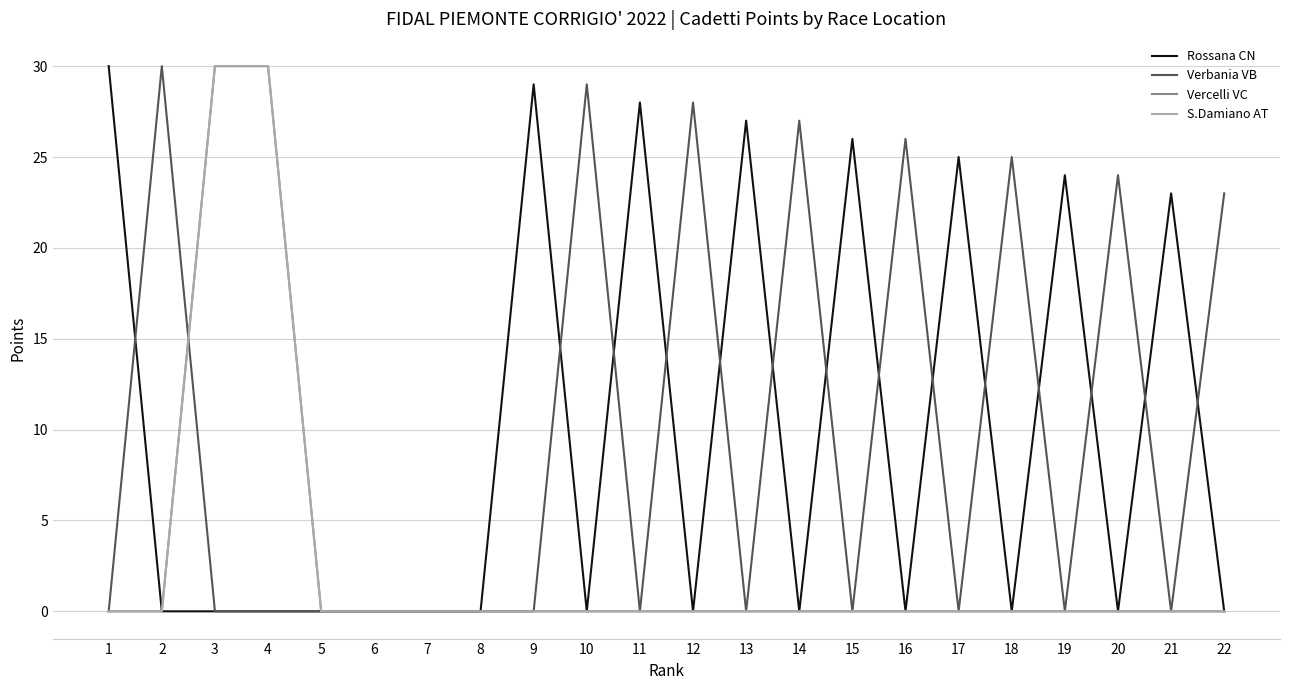

Is the value of Vercelli VC at 18 greater than the value of Rossana CN at 15?

No